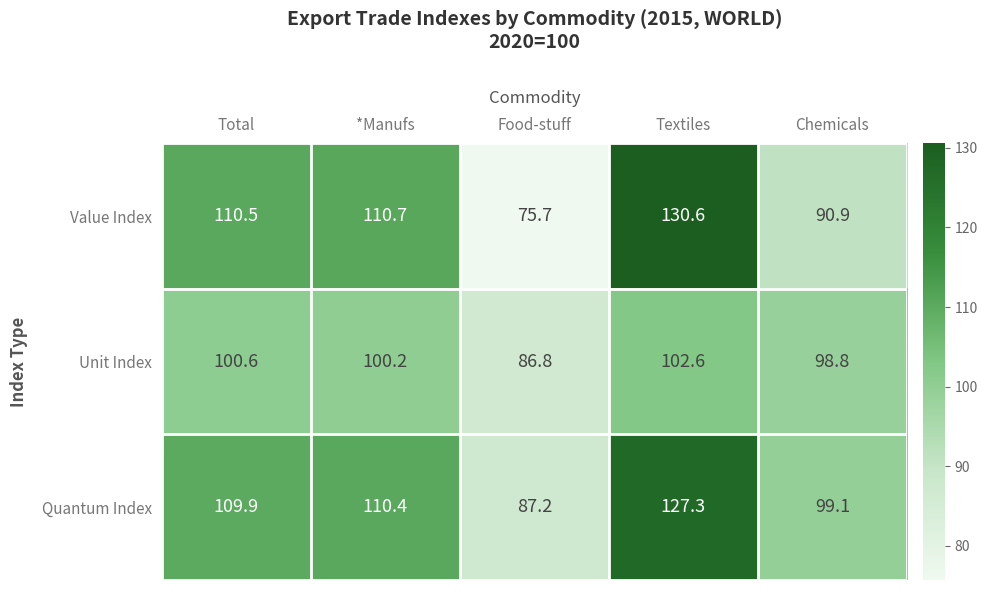

What is the average value of the Value Index series?

103.7